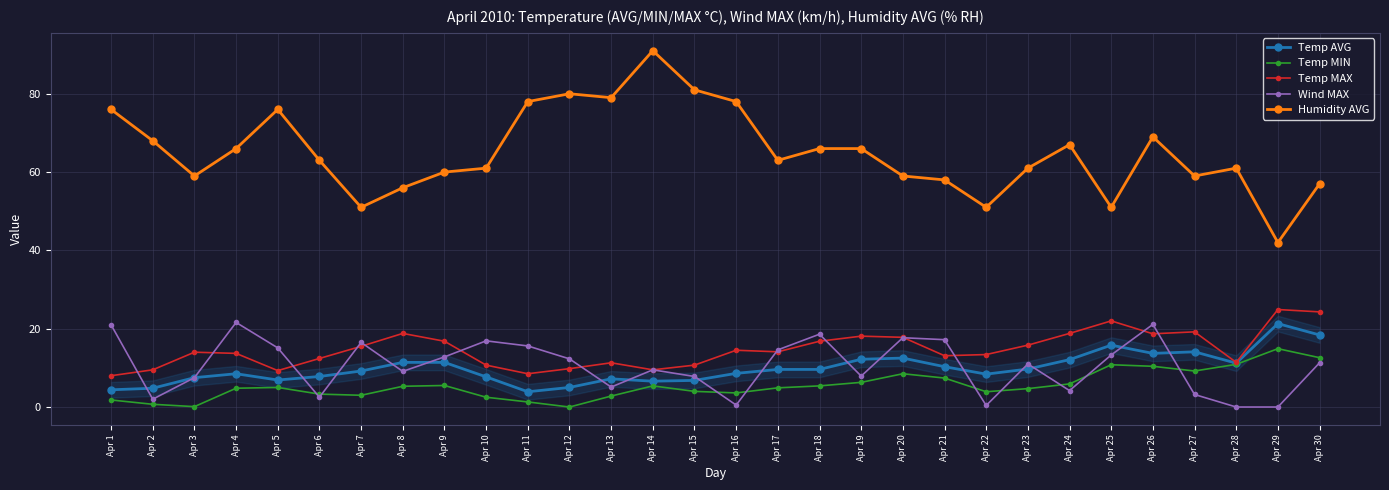

What is the maximum value for Wind MAX?

21.6